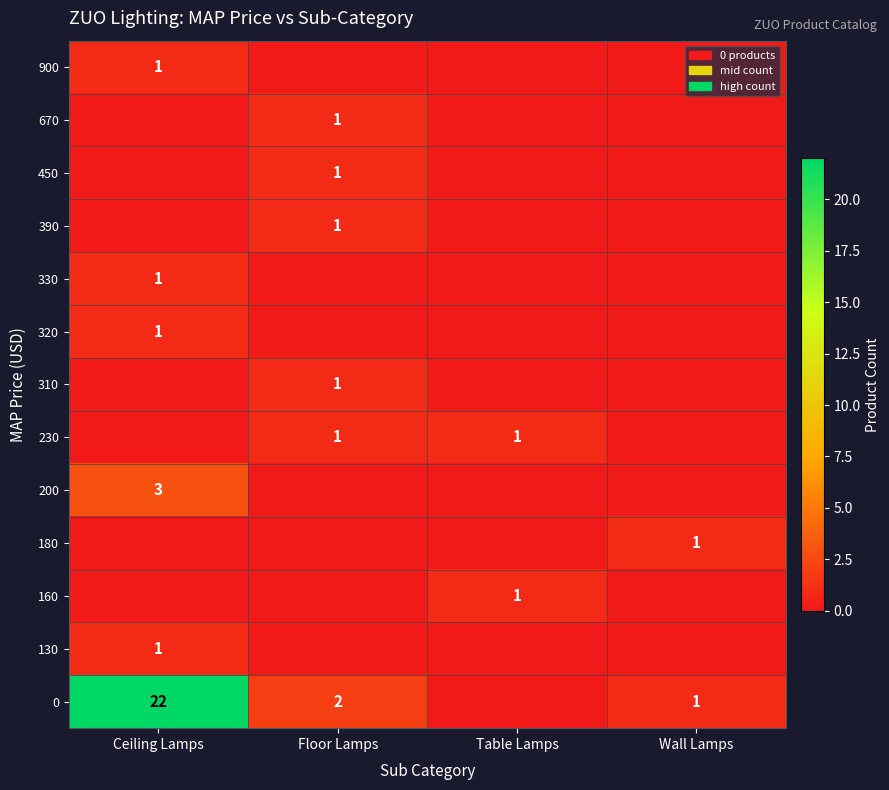

The value of 0 at Ceiling Lamps is 22. True or false?

True